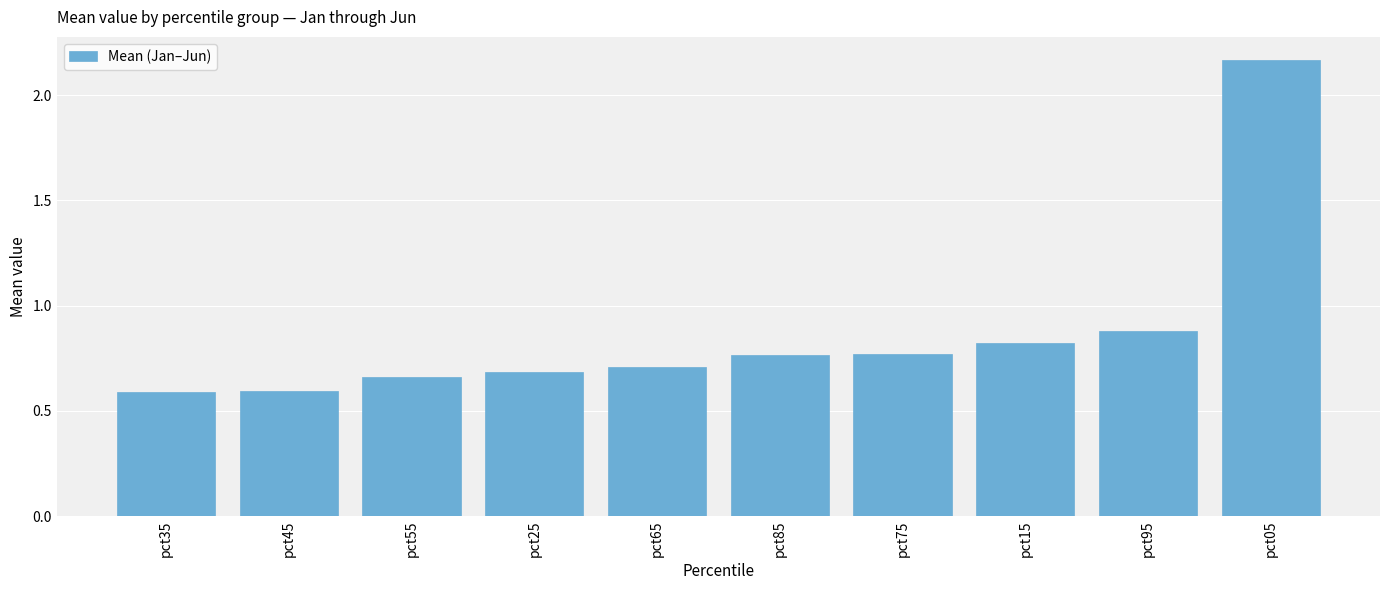

What is the sum of the values at pct05 and pct55?

2.8